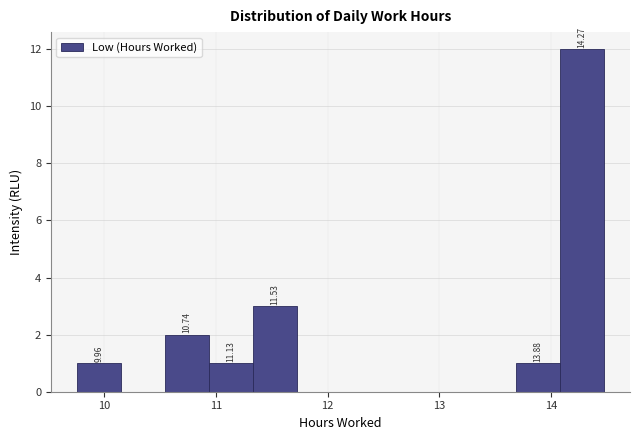

Read against the x-axis, roughly where is the centre of the tallest bar?

14.3